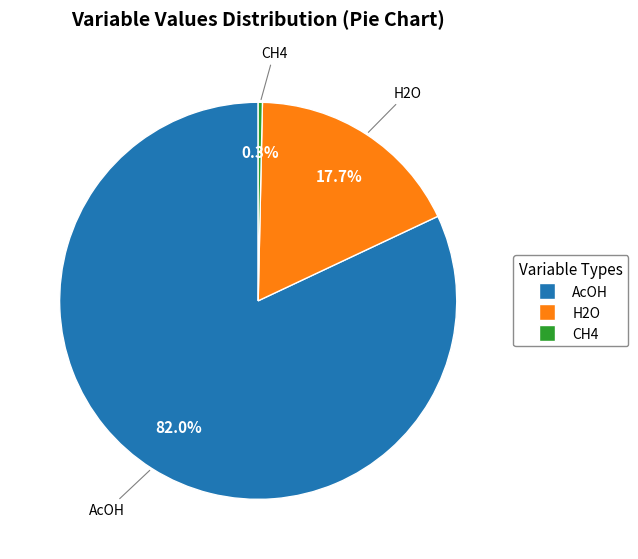

Rank the categories by value from highest to lowest.

AcOH, H2O, CH4